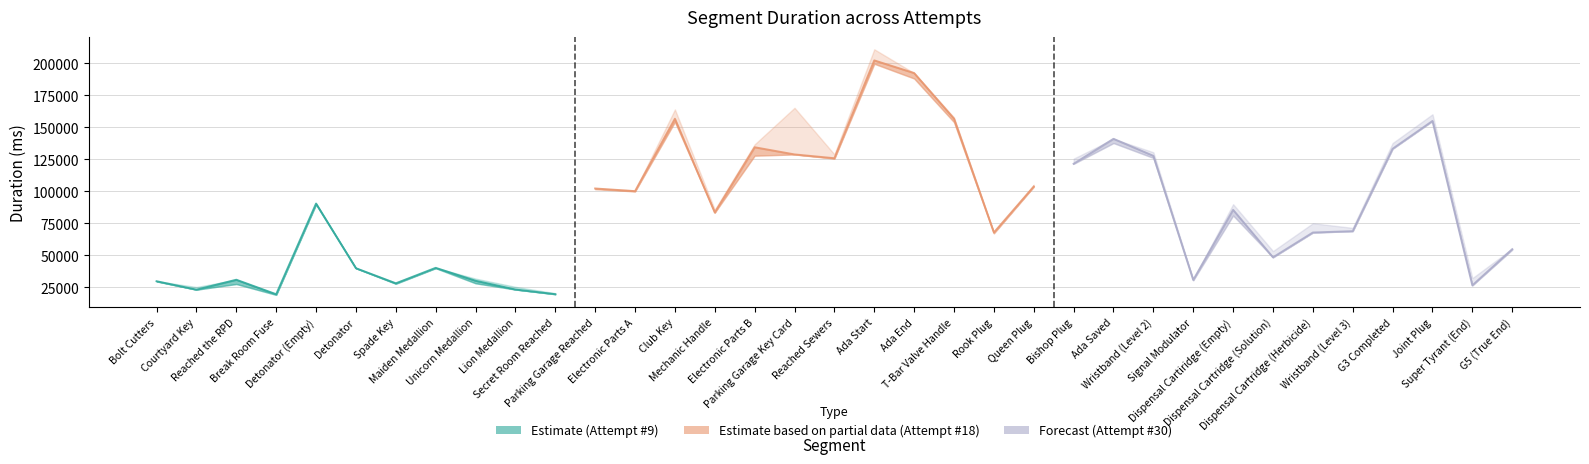

What is the label of the 21st point from the right?

Mechanic Handle